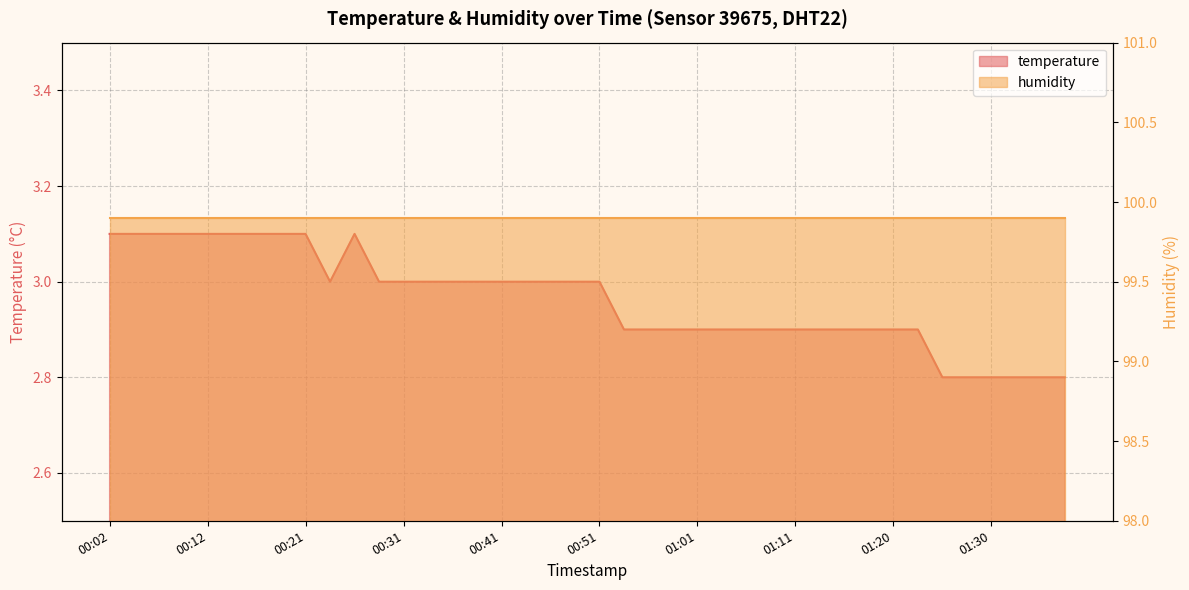

Count the values in the range 2 to 3.

30